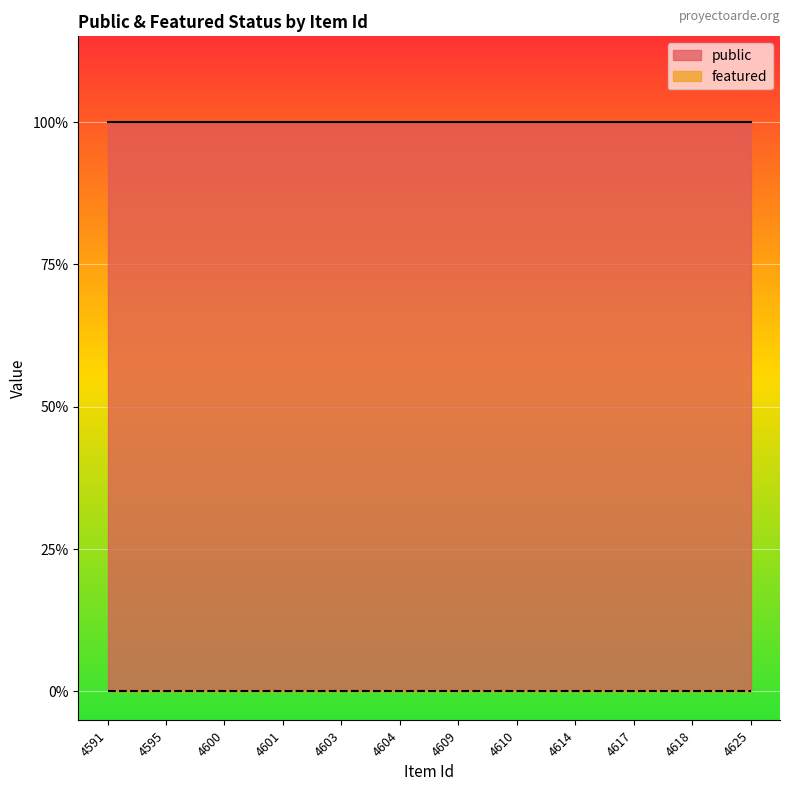

At 4604, list the series in order from largest to smallest.

public, featured